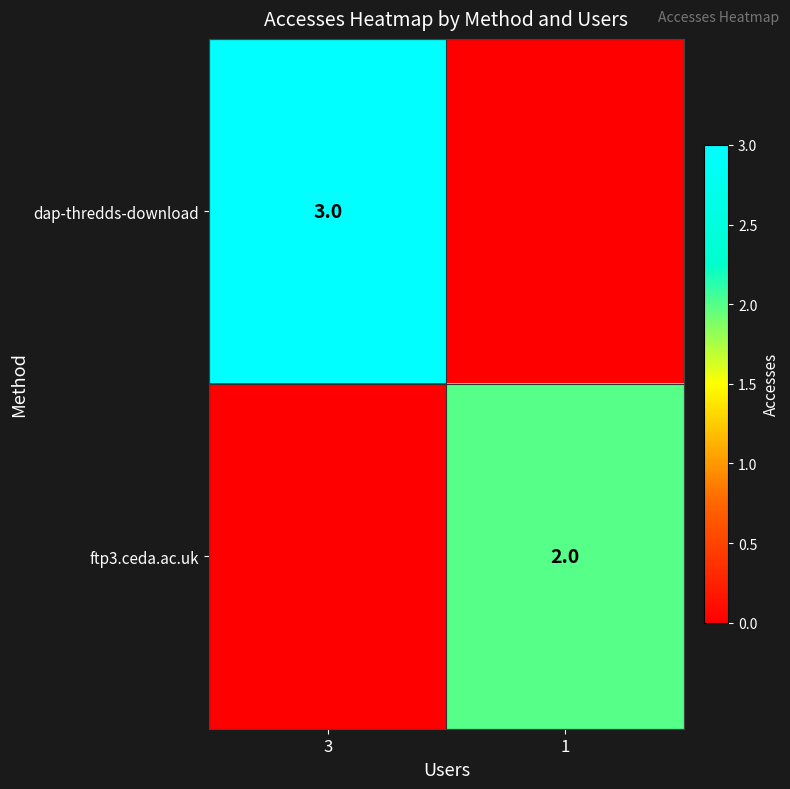

The dap-thredds-download series shows 3 at 3. True or false?

True